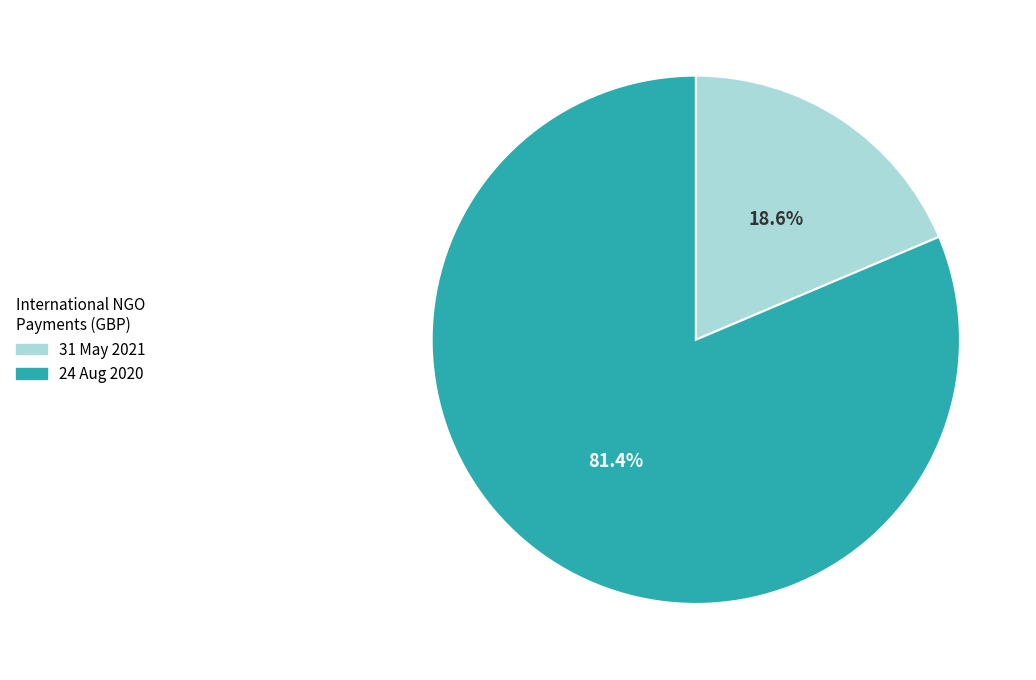

Does 31 May 2021 account for over 50% of the chart?

No